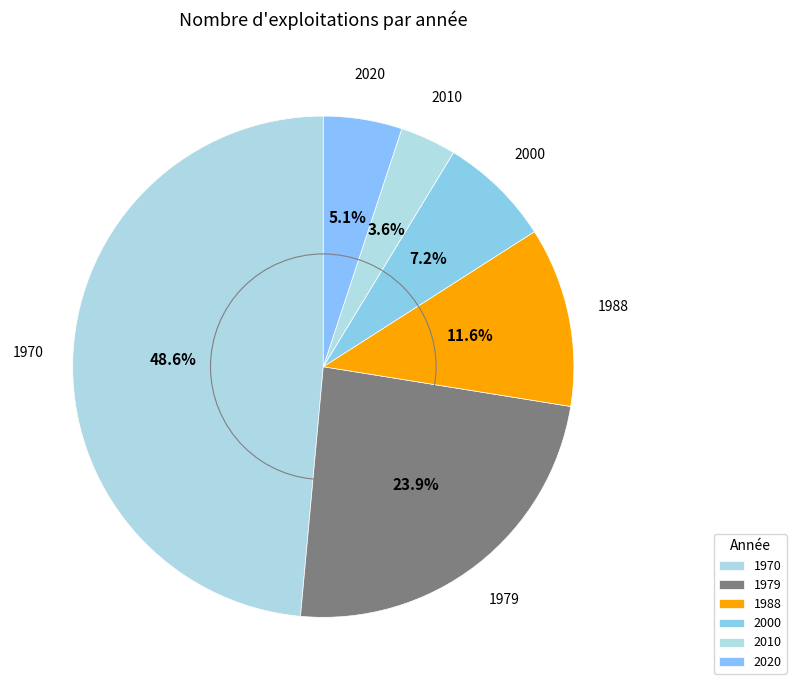

True or false: 1988 accounts for 1% of the total.

False